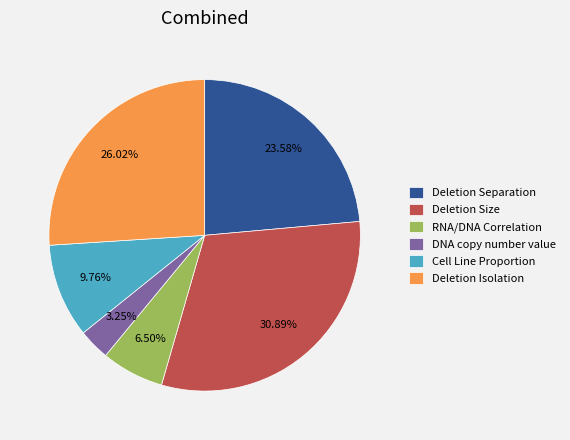

Which category has the biggest portion of the pie?

Deletion Size